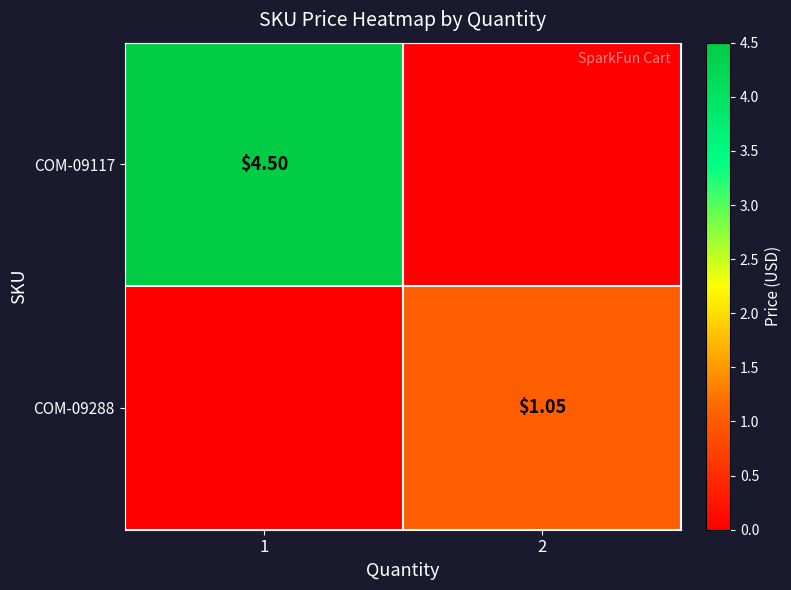

What is the greatest value displayed?

4.5